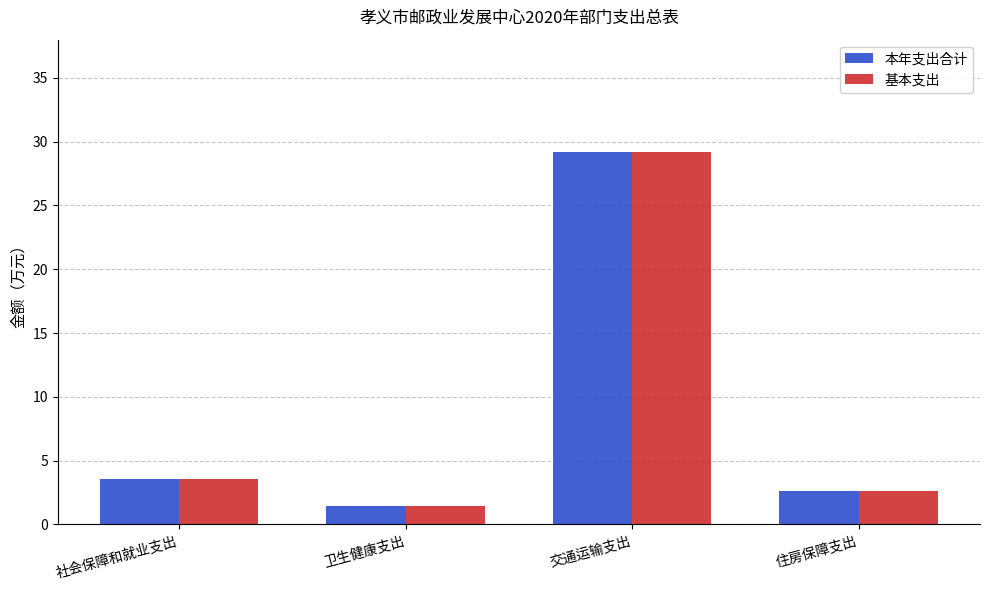

Where is 本年支出合计 nearest to the value 15?

社会保障和就业支出